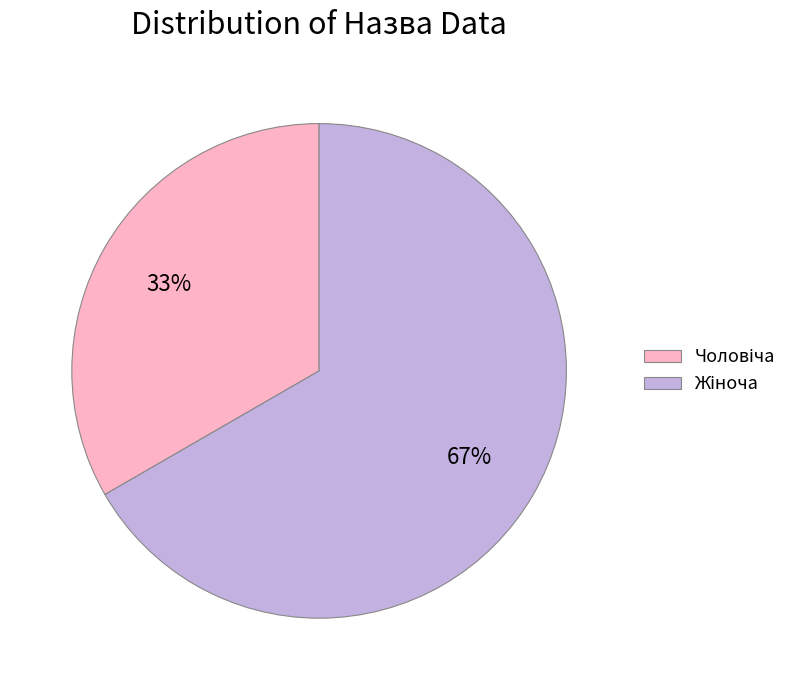

How many slices are in this pie chart?

2